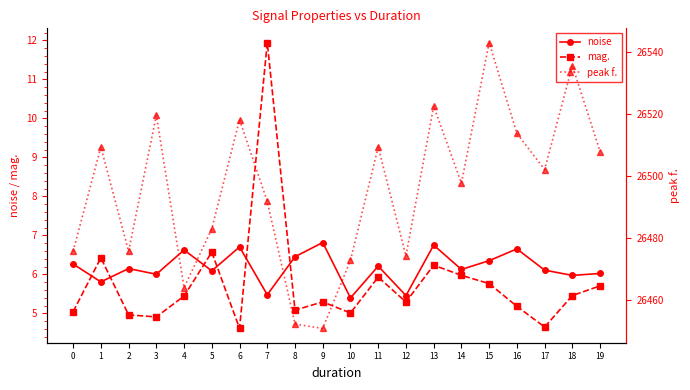

How many data points in noise are less than 6?

5